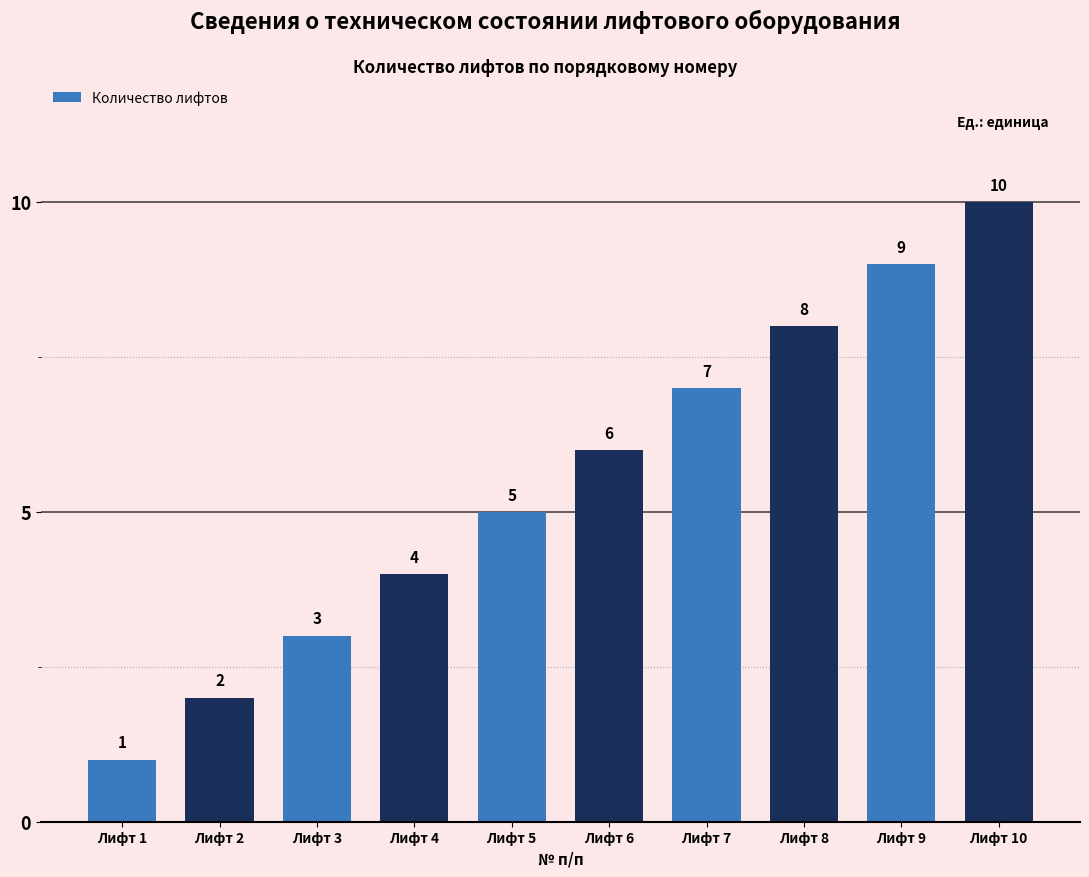

Reading left to right, extract all data points from this chart.

Лифт 1=1	Лифт 2=2	Лифт 3=3	Лифт 4=4	Лифт 5=5	Лифт 6=6	Лифт 7=7	Лифт 8=8	Лифт 9=9	Лифт 10=10